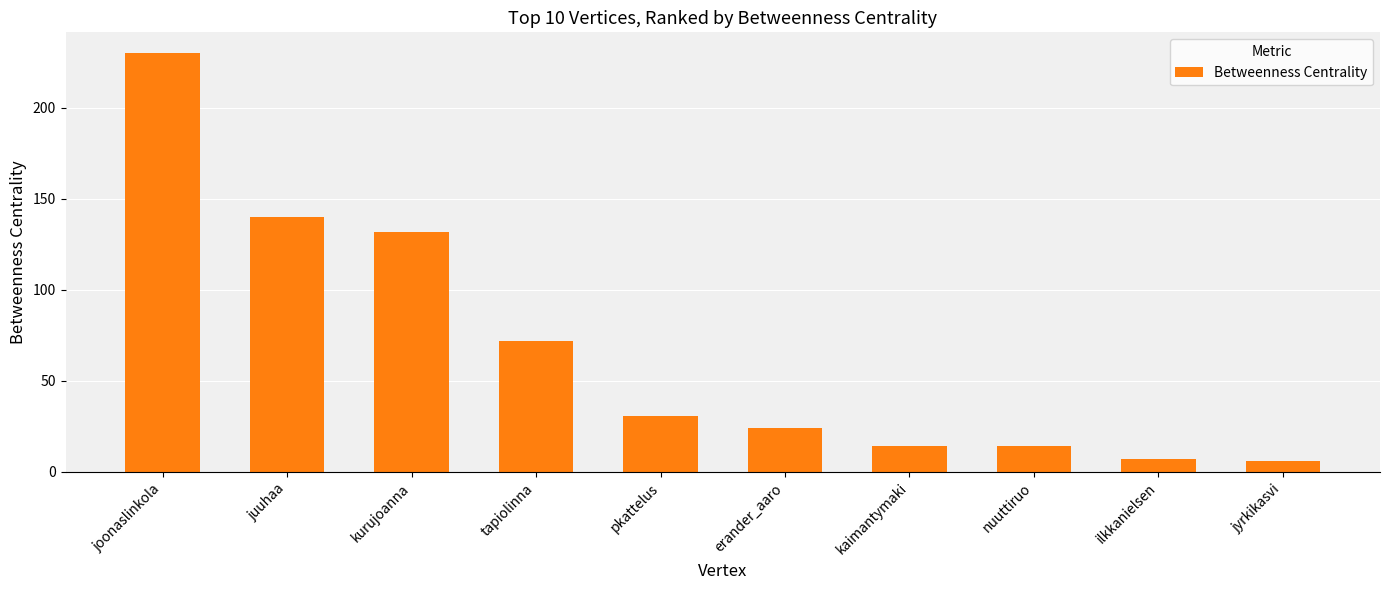

Is it true that the value at ilkkanielsen is 7?

True